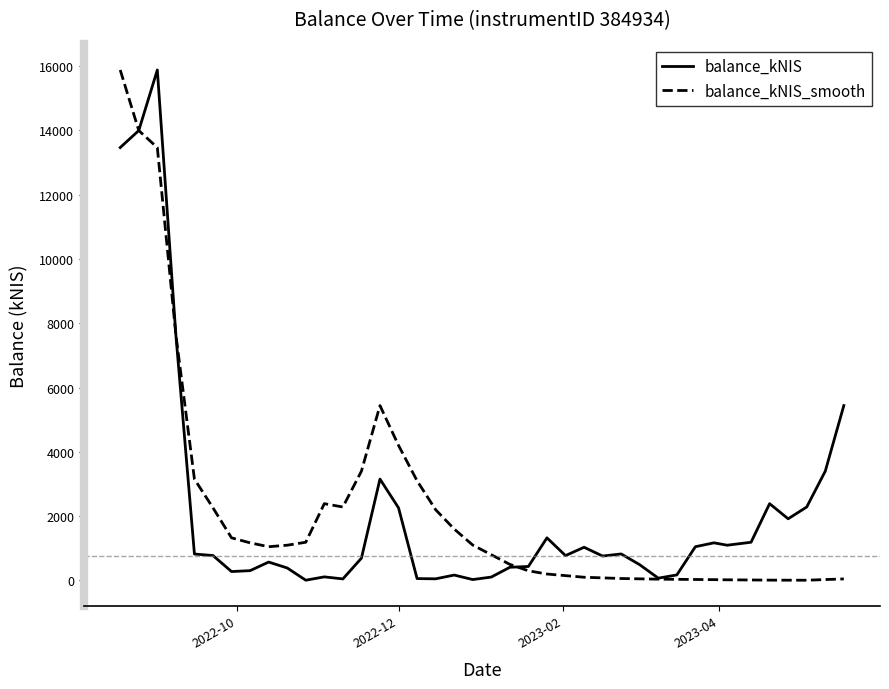

What is the maximum value for balance_kNIS_smooth?

15877.9